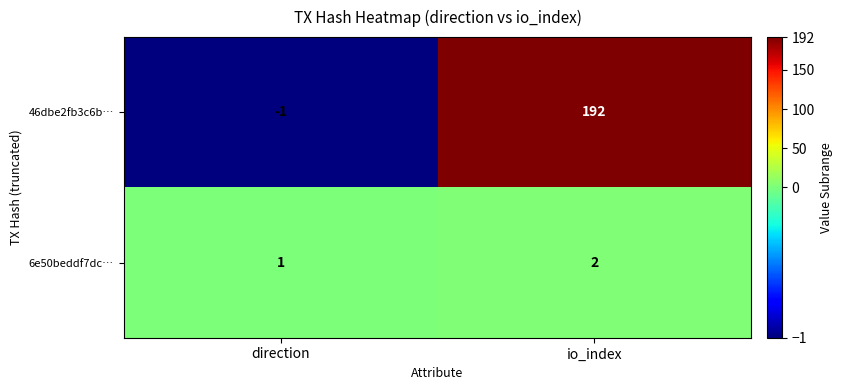

The 46dbe2fb3c6b… series shows -1 at direction. True or false?

True